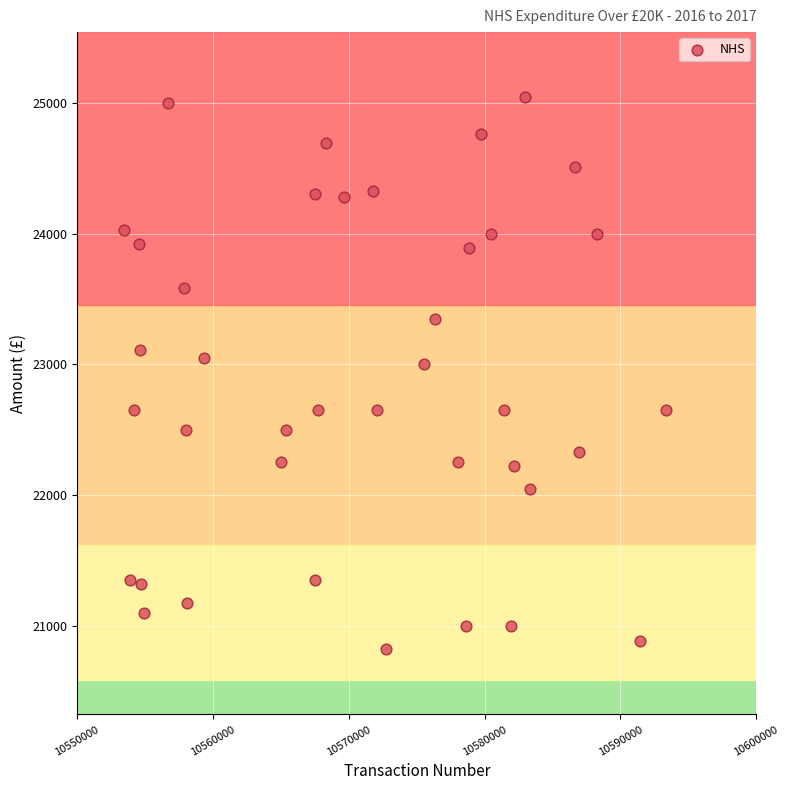

What is the range of X values (max minus min)?

39850.0